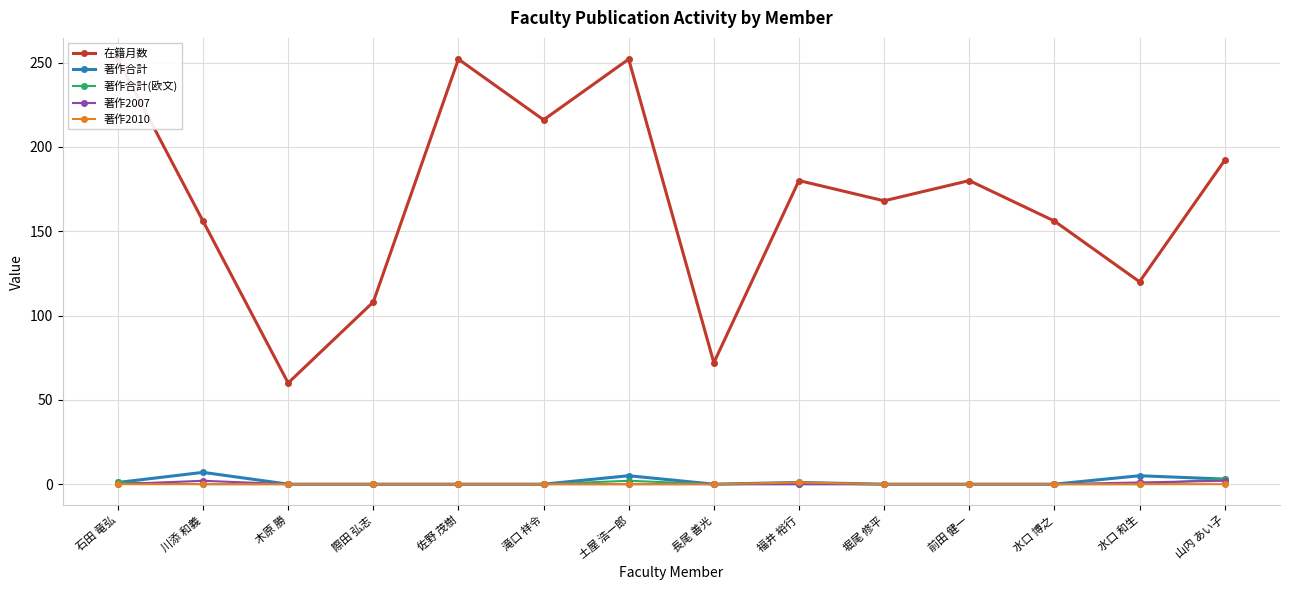

At 堀尾 修平, list the series in order from largest to smallest.

在籍月数, 著作合計, 著作合計(欧文), 著作2007, 著作2010